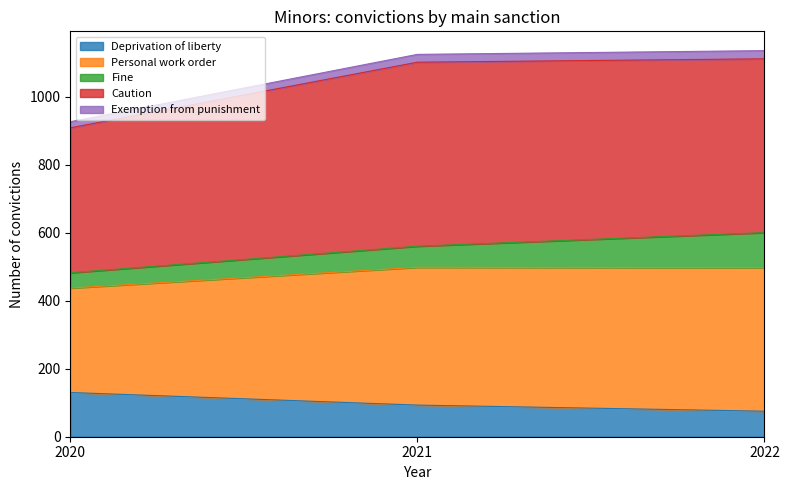

Which category has the highest value in the Exemption from punishment series?

2022